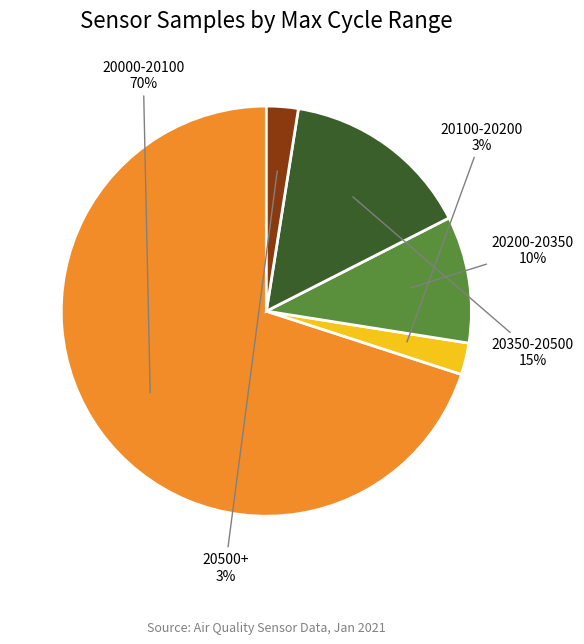

Combined, do 20100-20200 and 20500+ account for over 50%?

No